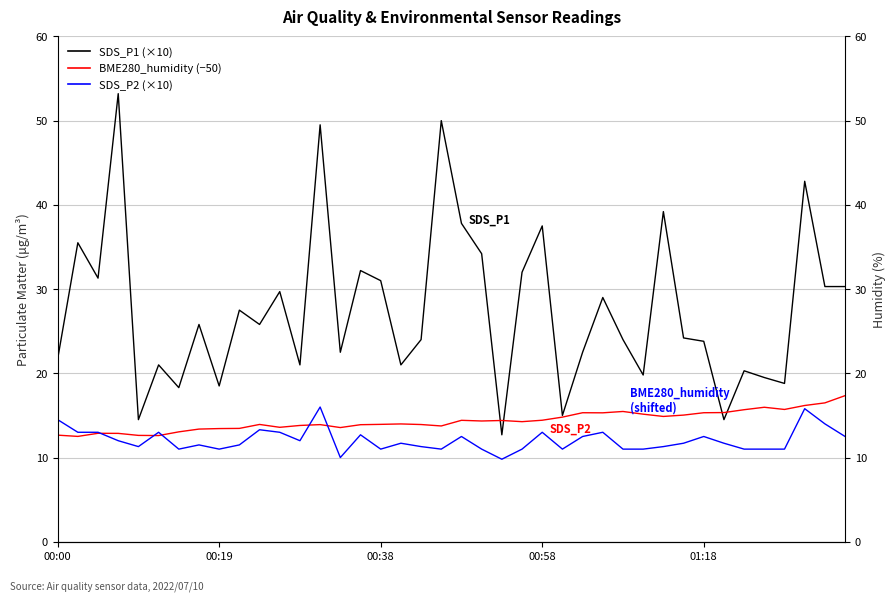

Where does the BME280_humidity (shifted) series first go above 14?

20